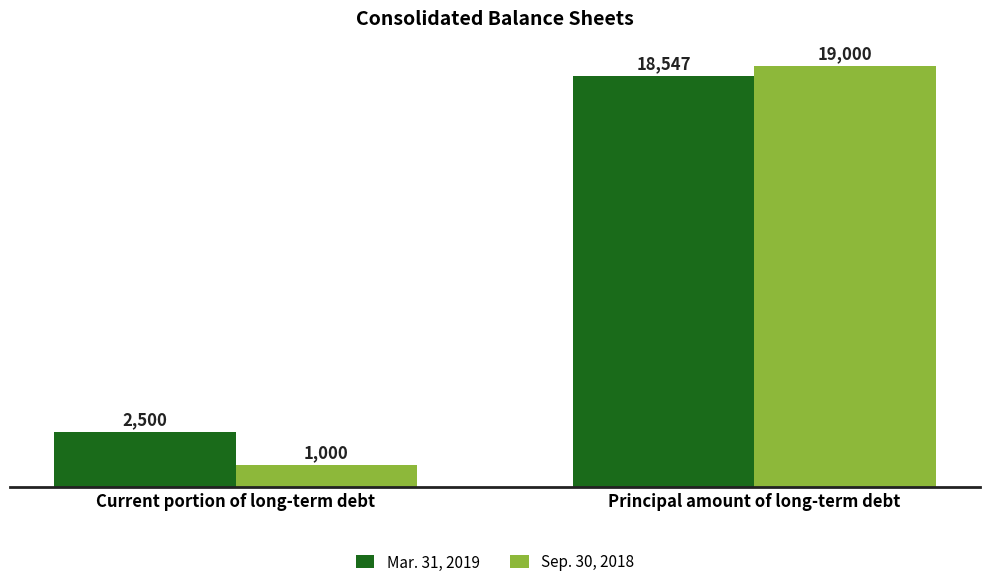

Read the Mar. 31, 2019 value at Principal amount of long-term debt, to the nearest 100.

18500